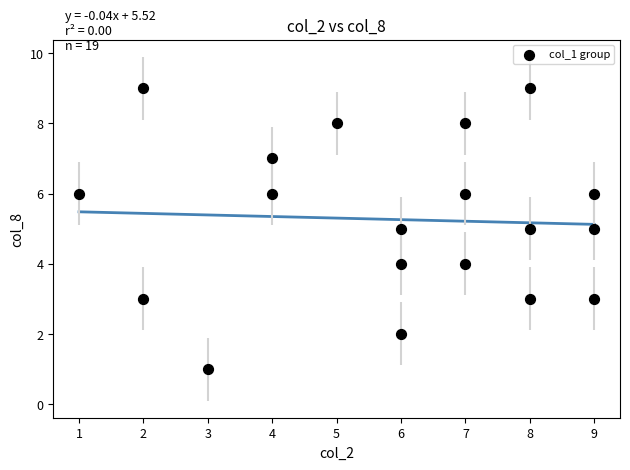

What is the range of X values (max minus min)?

8